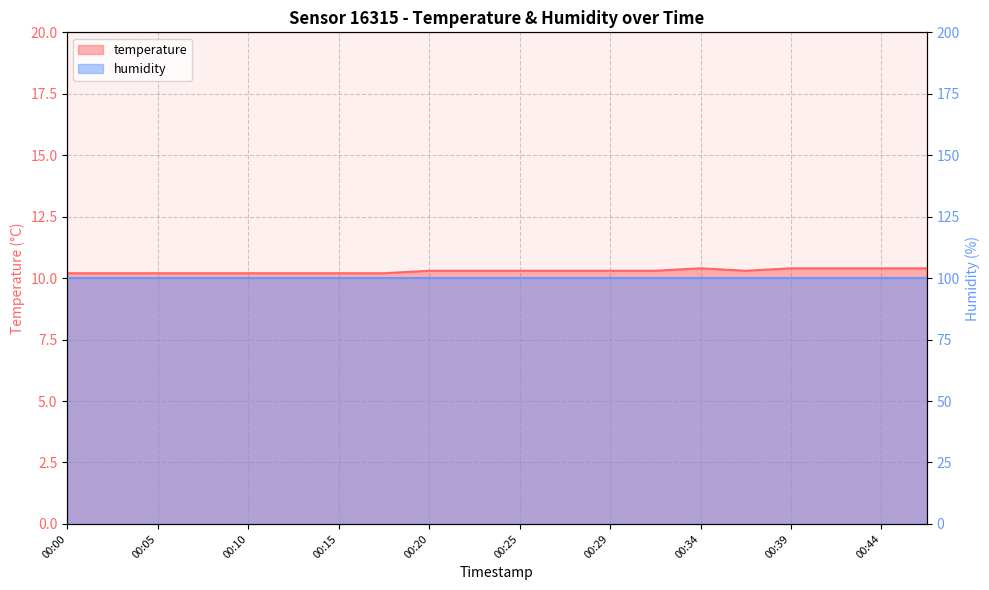

Does the chart display data point markers on the line(s)?

No